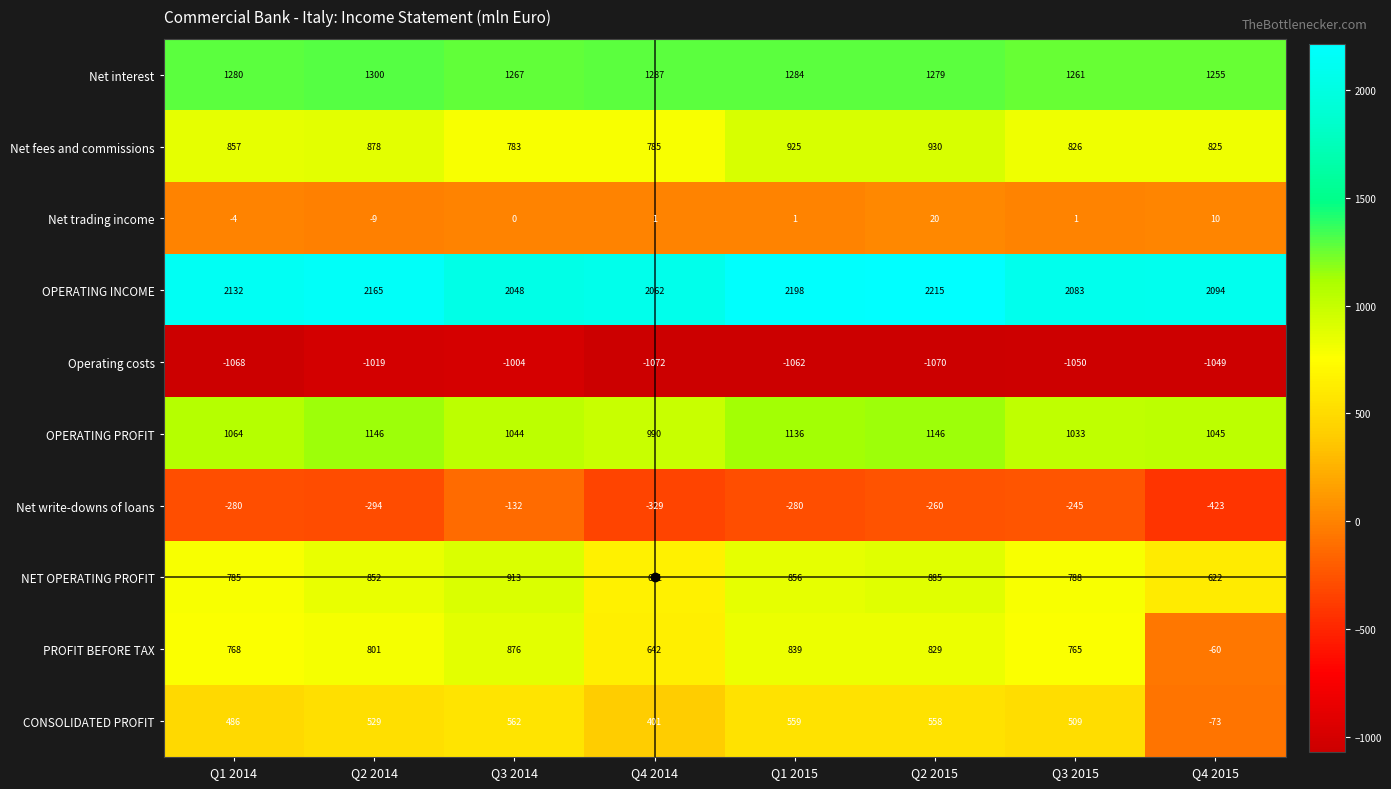

Count the number of data series in this chart.

10